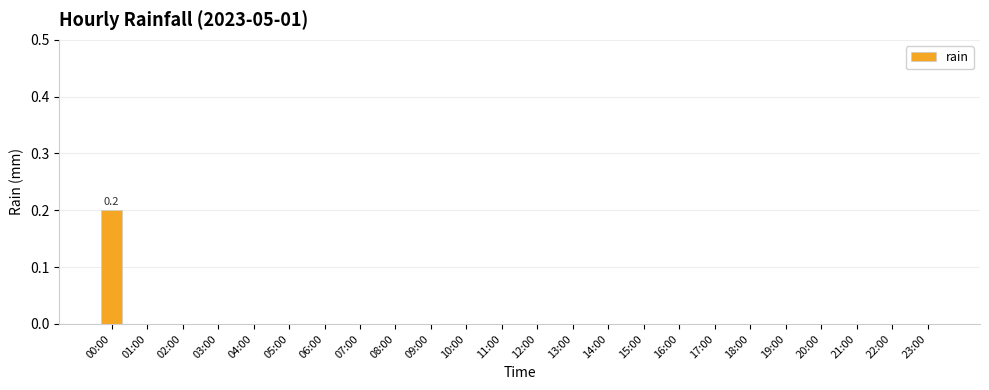

True or false: the data shows 0.0 at 09:00.

True